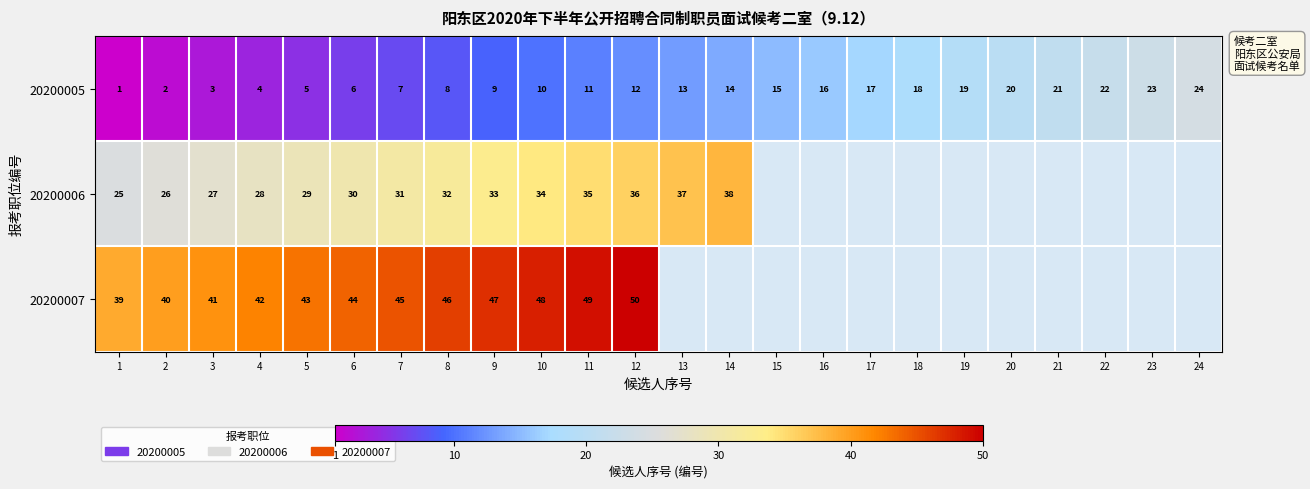

What is the difference between the highest and lowest values at 10?

38